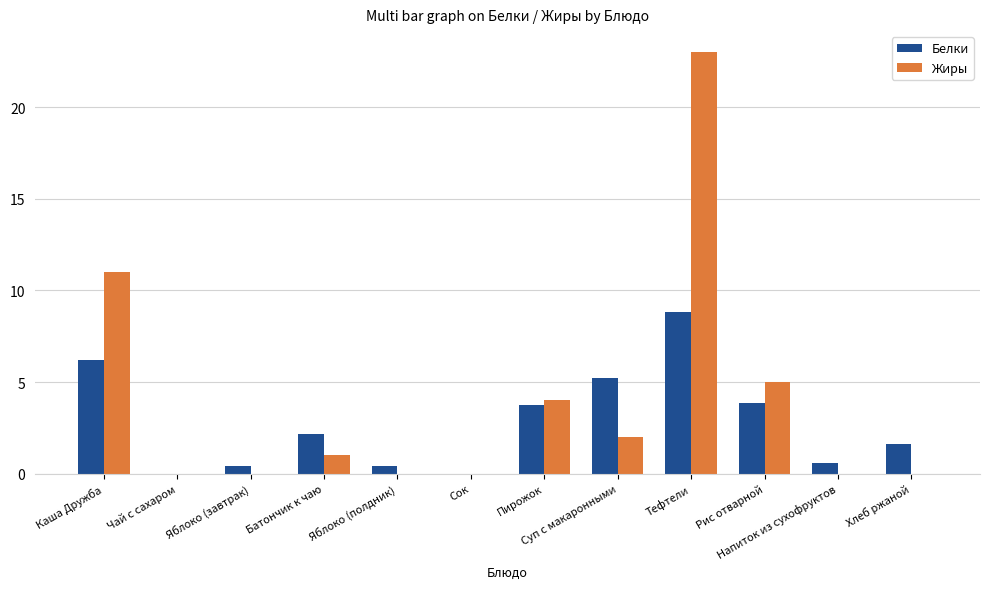

What is the sum of all Белки values?

33.1